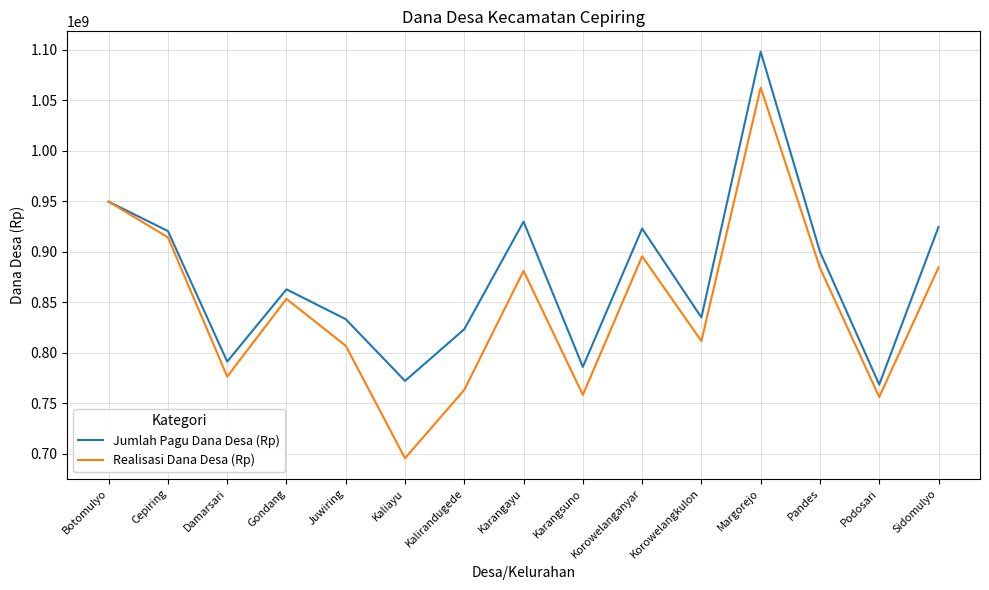

Does the chart have visible grid lines?

Yes